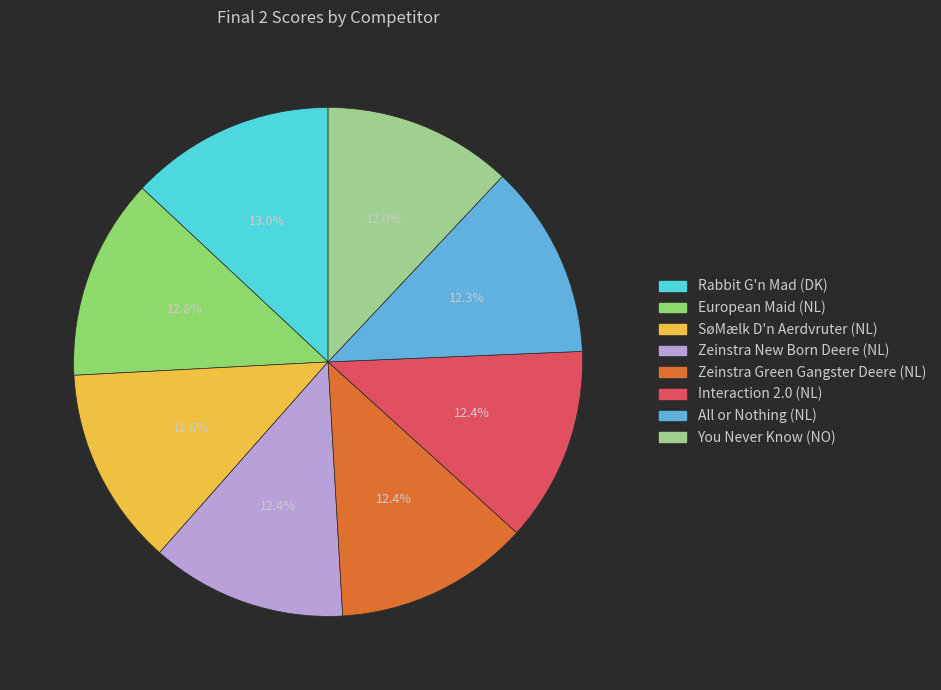

What is the ratio of the value at Rabbit G'n Mad (DK) to the value at All or Nothing (NL)?

1.1